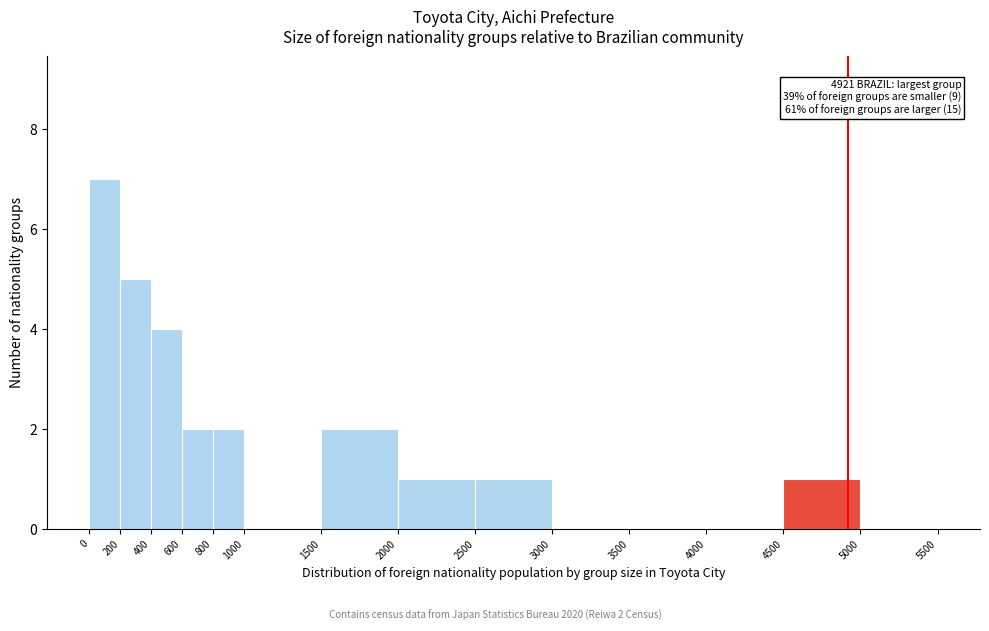

Which range on the x-axis has the tallest bar?

0 to 200